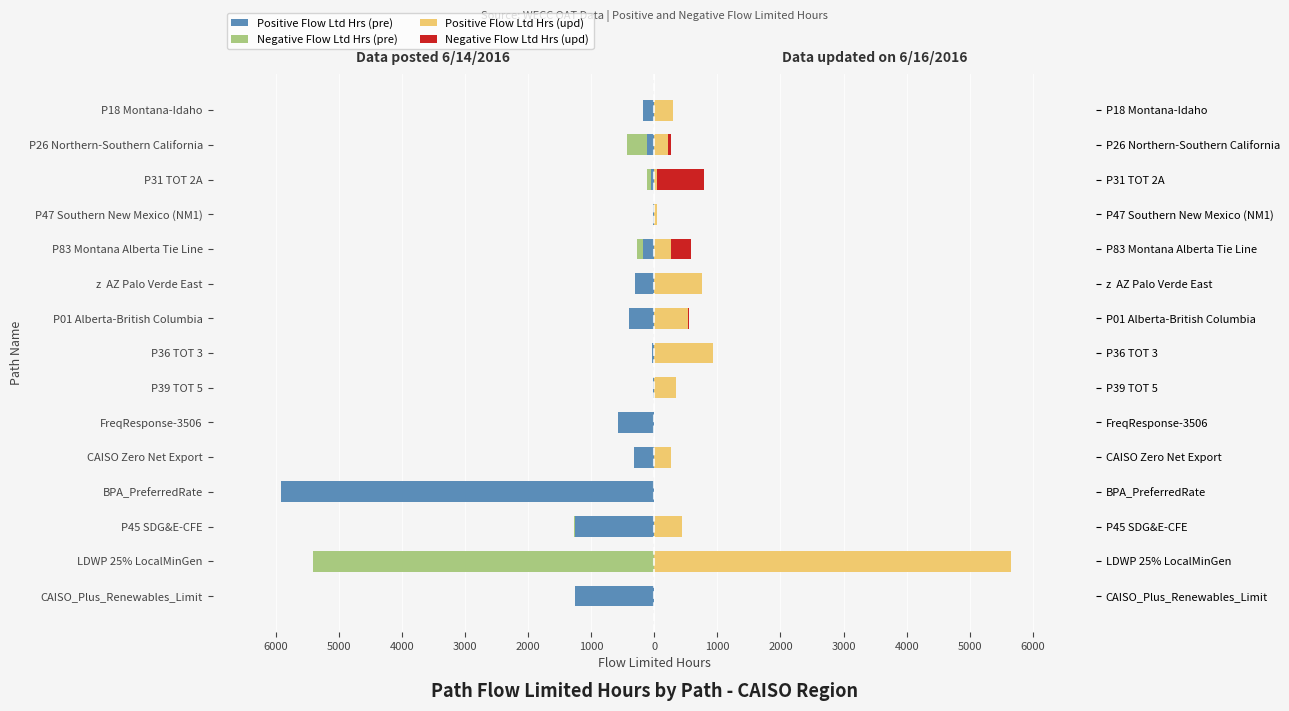

Reading left to right, what are all the values shown in this chart?

Positive Flow Ltd Hrs (pre): -1253	0	-1263	-5922	-327	-578	-13	-42	-395	-311	-179	-13	-52	-121	-174
Negative Flow Ltd Hrs (pre): 0	-5415	-2	0	0	0	0	0	-5	0	-92	0	-62	-313	0
Positive Flow Ltd Hrs (upd): 0	5648	437	0	270	0	352	924	532	758	258	48	42	210	301
Negative Flow Ltd Hrs (upd): 0	0	3	0	0	0	0	0	26	0	329	0	749	48	0